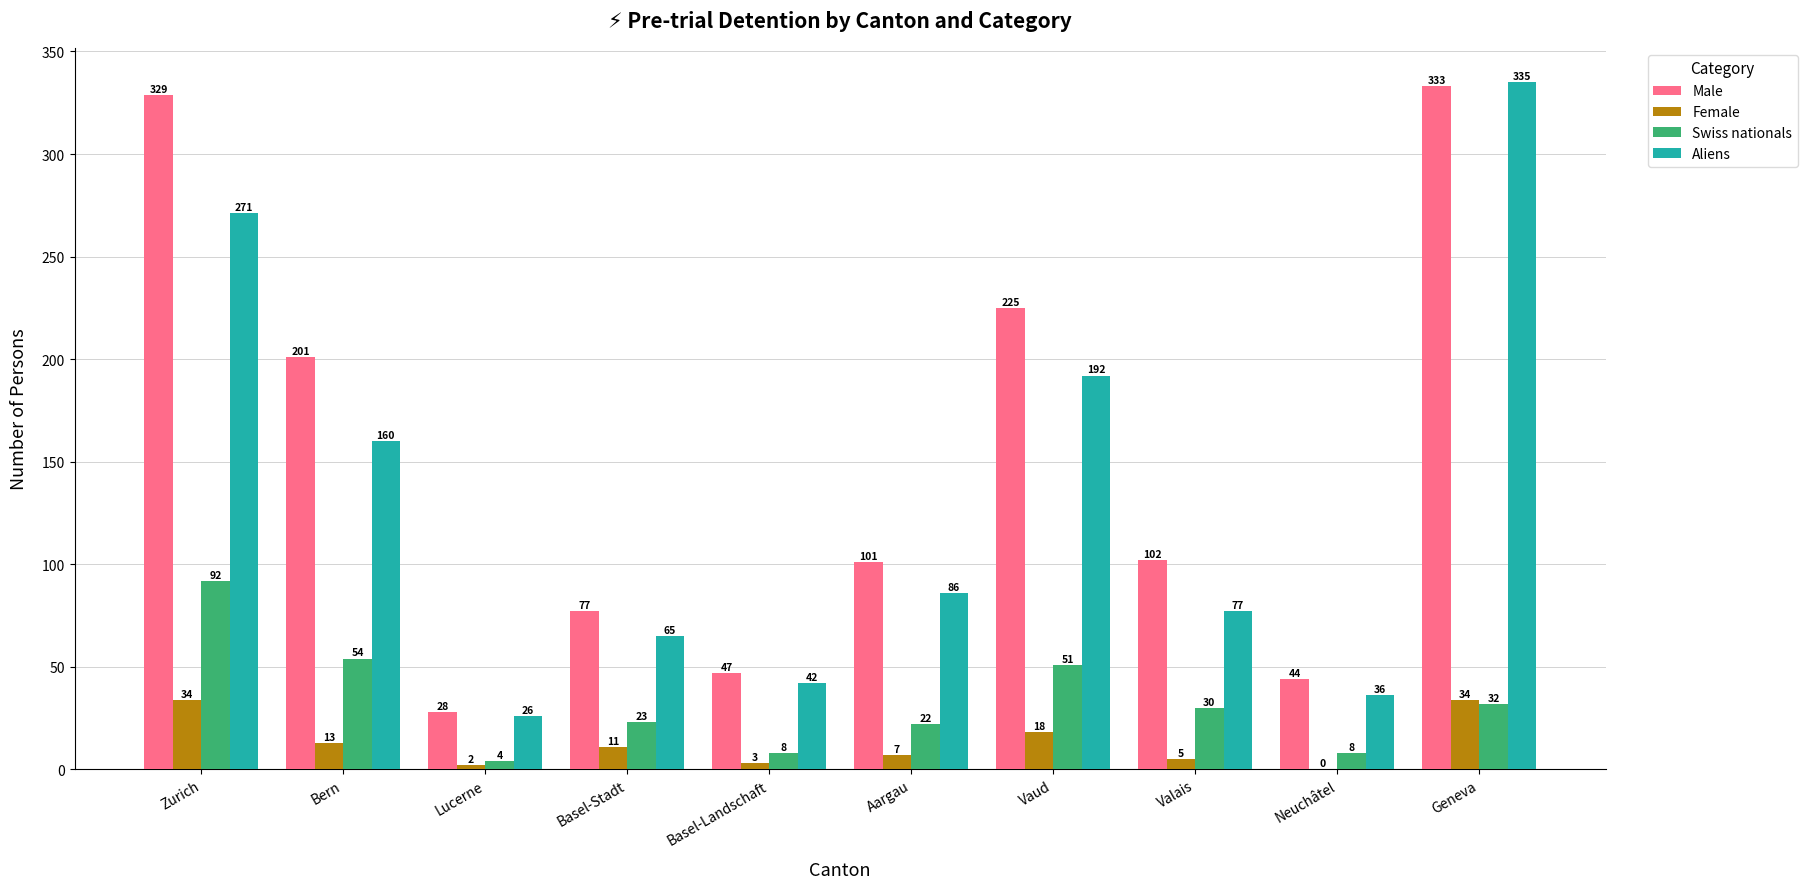

At which category does the chart reach its peak across all series?

Geneva